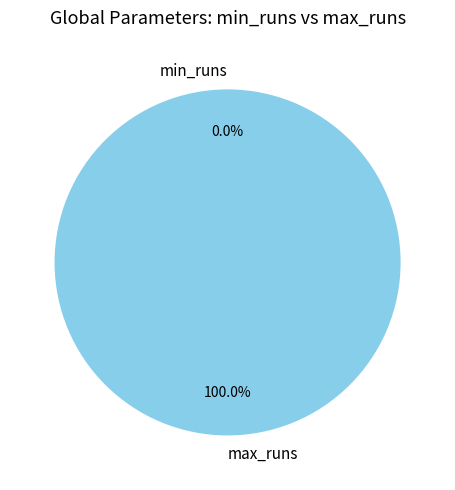

What is the change in value from min_runs to max_runs?

+9223372036854775808